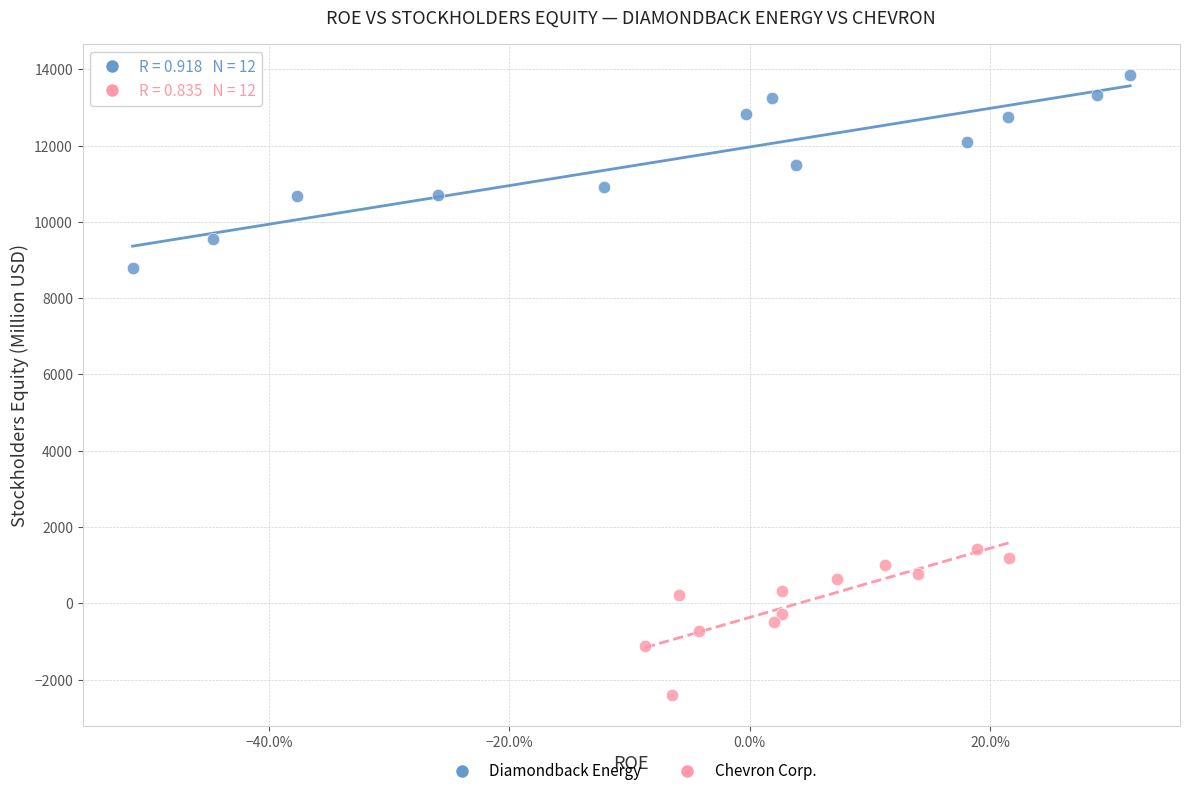

Which series has the largest Y range (max minus min)?

Diamondback Energy